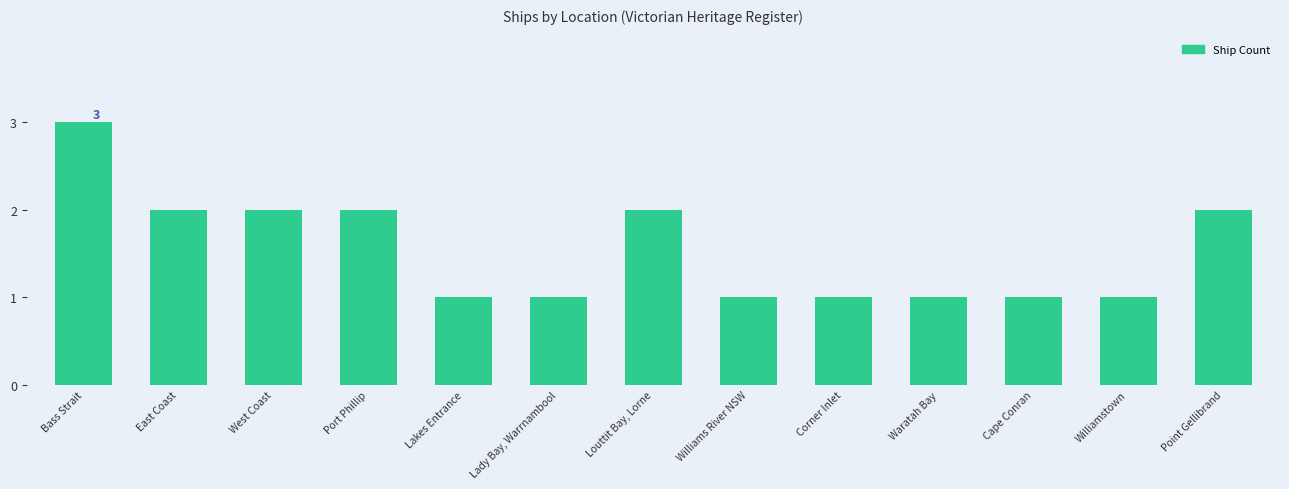

What is the ratio of the value at West Coast to the value at Corner Inlet?

2.0